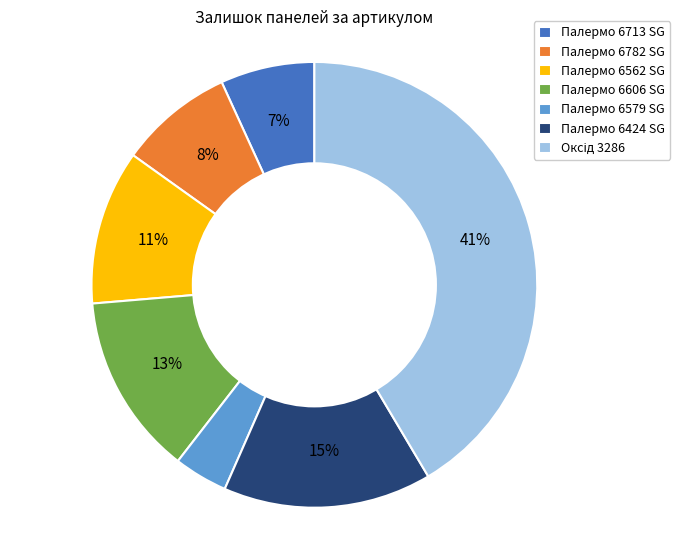

The Палермо 6606 SG slice represents 5% of the pie. True or false?

False